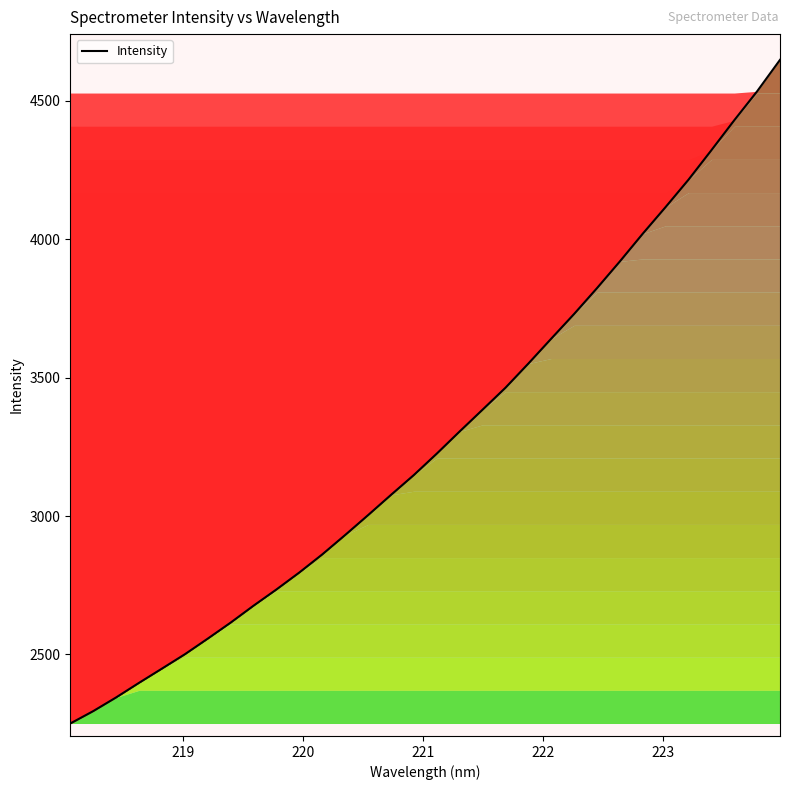

True or false: there are more than 1 points higher than both neighbors.

False